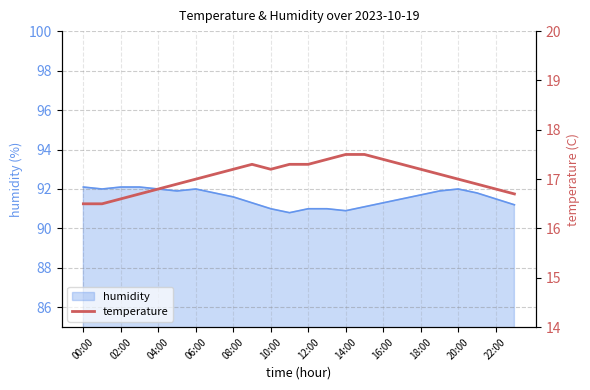

What is the minimum value shown in the chart?

16.5